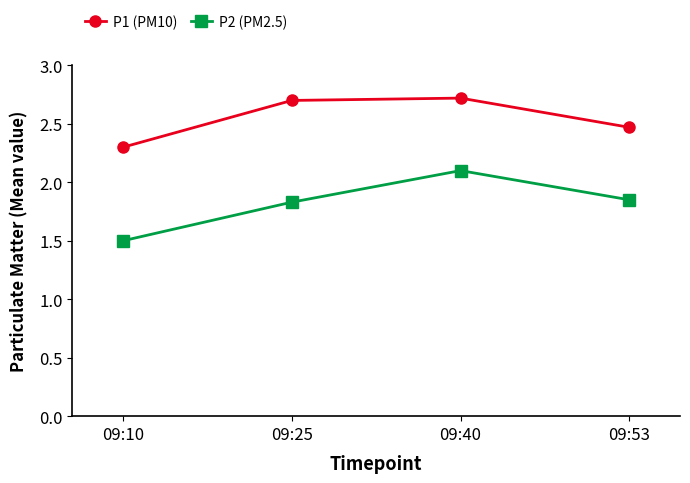

What is the difference between the highest and lowest values at 09:10?

0.8